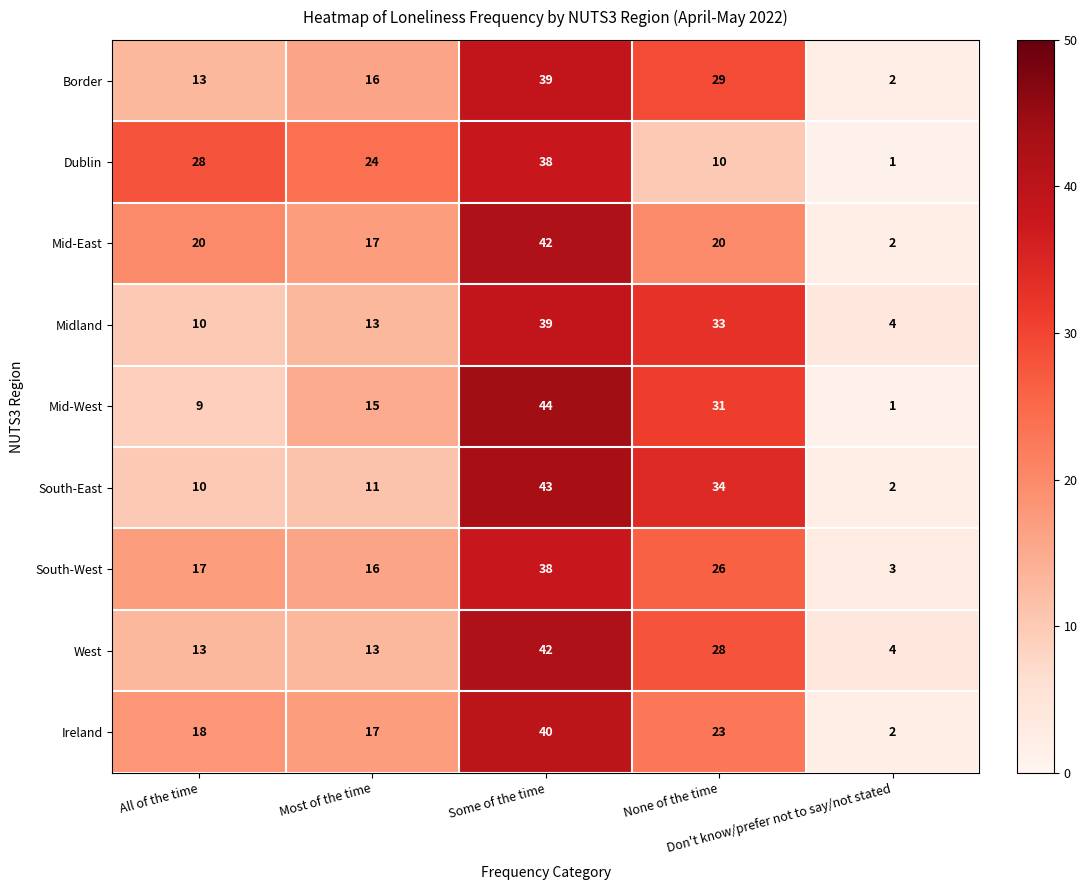

Count the Dublin values in the range 10 to 28.

3